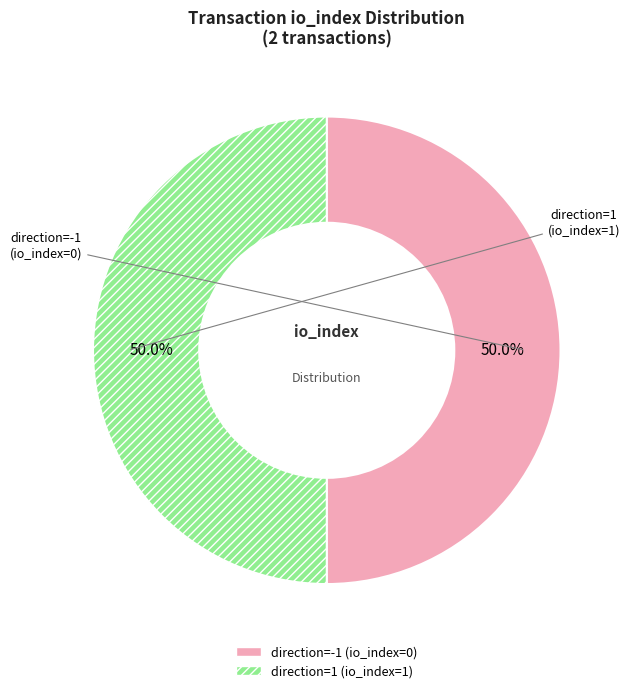

What is the ratio of the value at direction=-1 (io_index=0) to the value at direction=1 (io_index=1)?

1.0